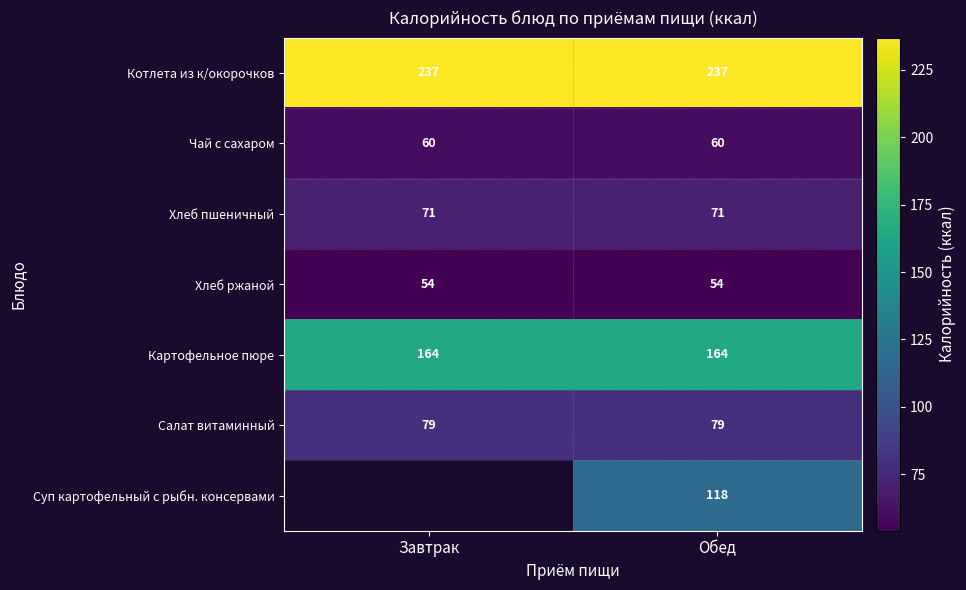

How many categories are shown in the chart?

2